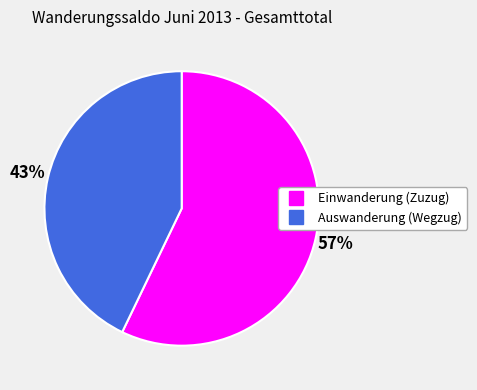

Do Auswanderung (Wegzug) and Einwanderung (Zuzug) together represent more than half of the pie?

Yes